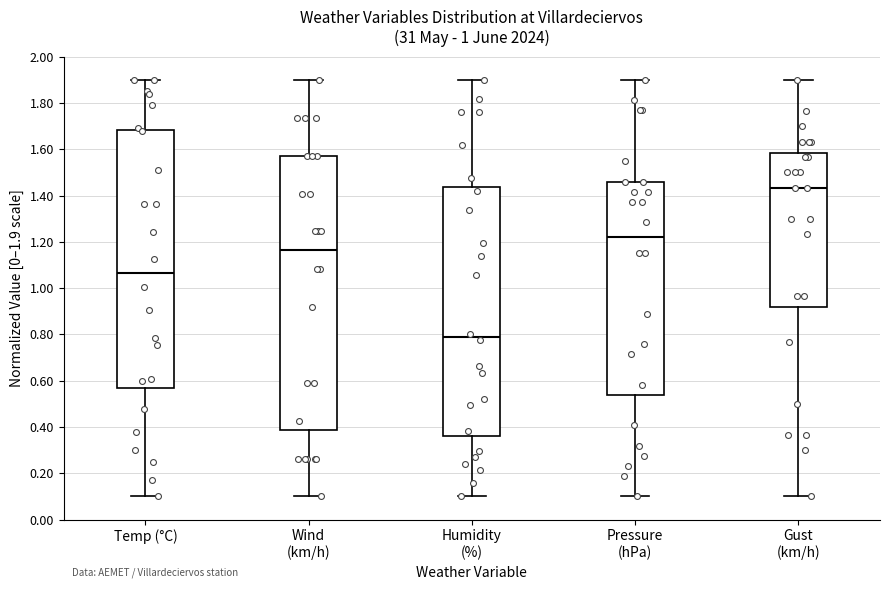

Reading left to right, read every box against the y-axis: the position of its median line, the range the box covers, and the ends of its whiskers. The values are not printed on the chart, so give them approximately, as read against the axis.

Temp (°C): median 1.06, box 0.56 to 1.68, whiskers 0.10 to 1.90
Wind (km/h): median 1.16, box 0.38 to 1.58, whiskers 0.10 to 1.90
Humidity (%): median 0.78, box 0.36 to 1.44, whiskers 0.10 to 1.90
Pressure (hPa): median 1.22, box 0.54 to 1.46, whiskers 0.10 to 1.90
Gust (km/h): median 1.44, box 0.92 to 1.58, whiskers 0.10 to 1.90